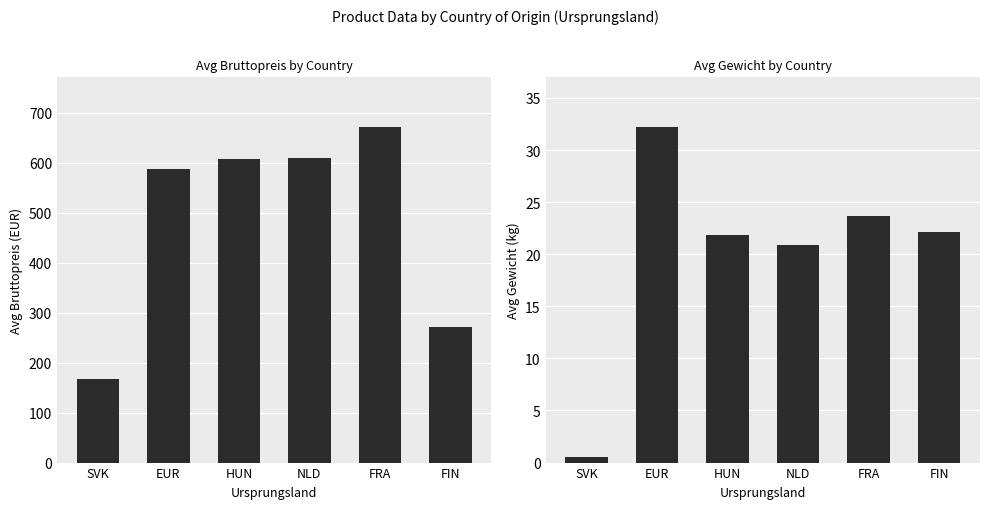

What is the difference between the maximum and minimum values in the Avg Bruttopreis (EUR) series?

504.3